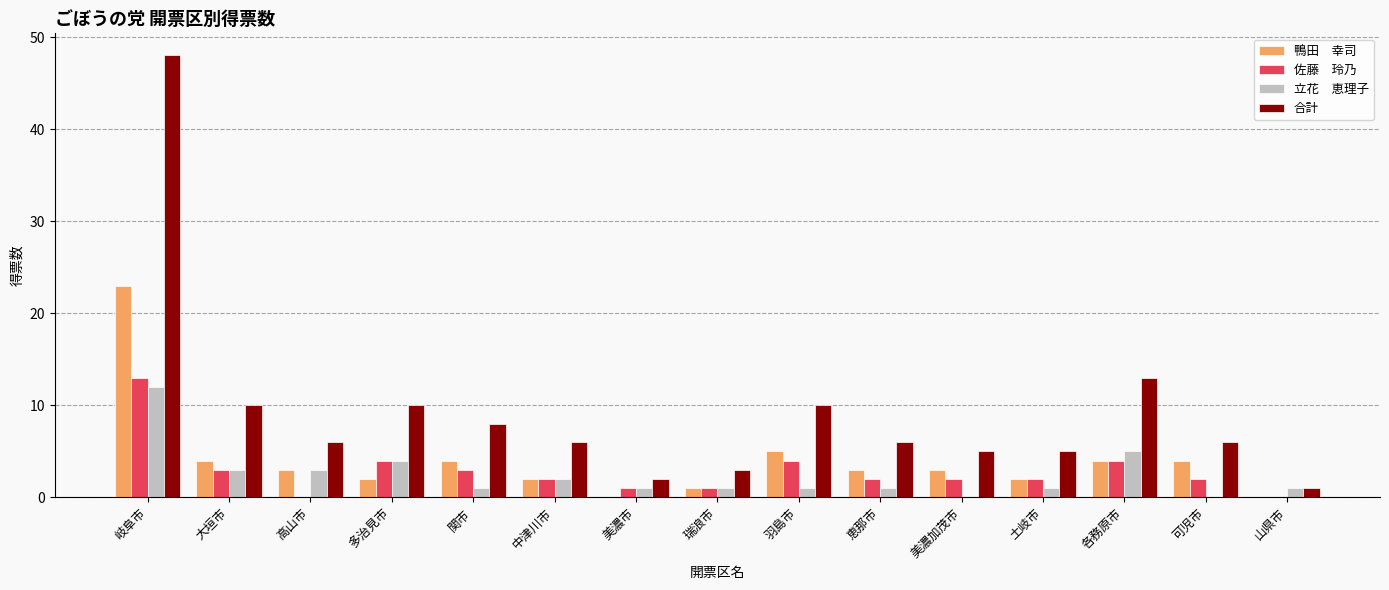

How many groups of bars are there?

15